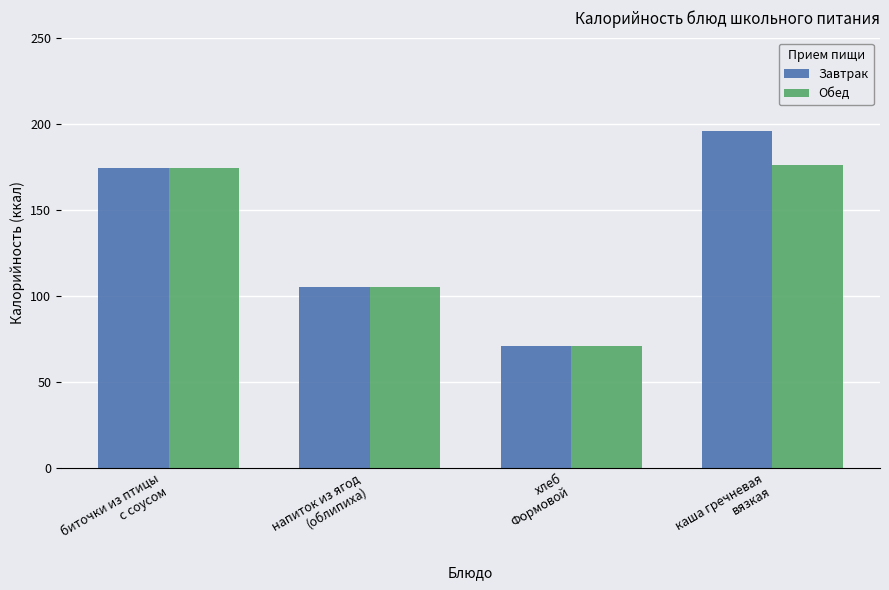

How many data points in Завтрак are less than 174?

2